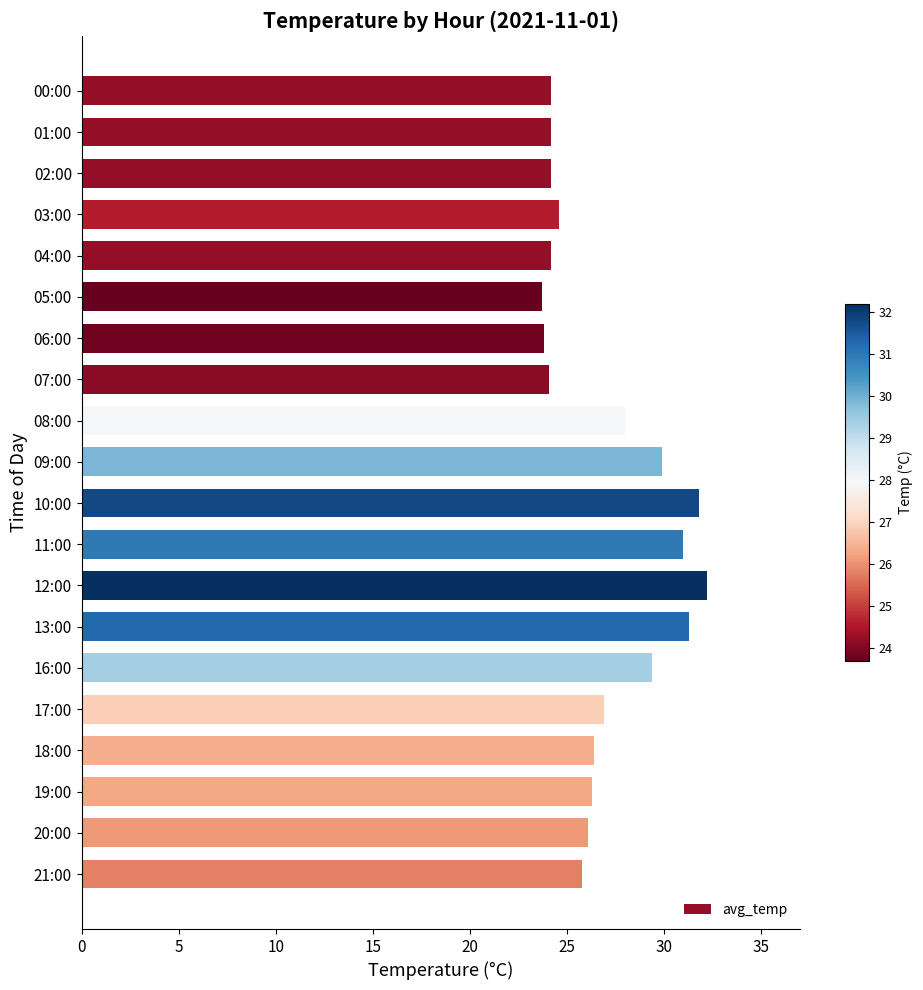

What is the difference between the maximum and minimum values?

8.5